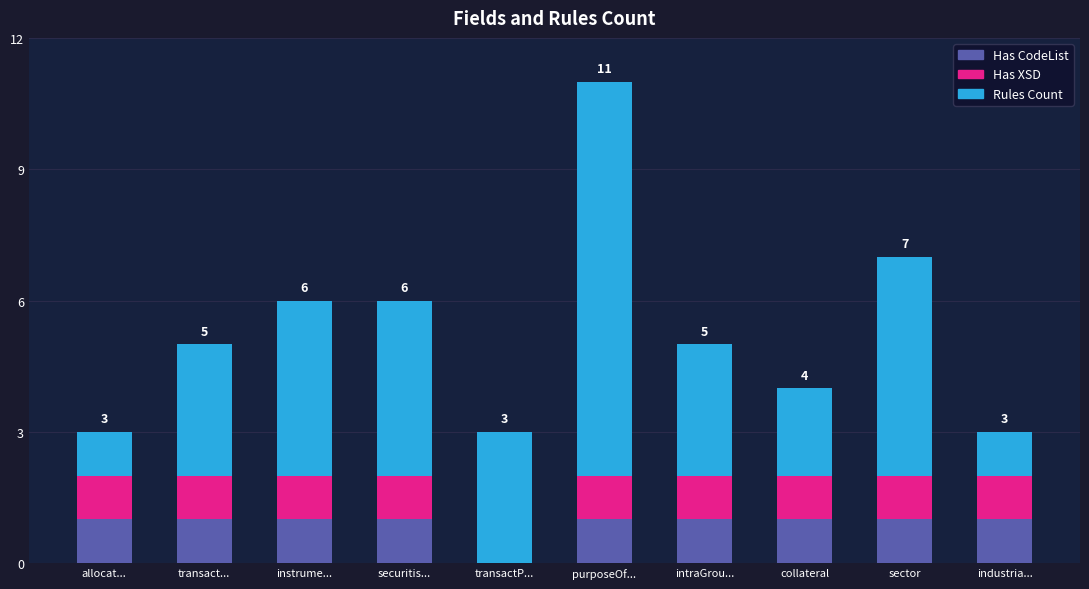

What are all the series names shown in the legend?

Has CodeList, Has XSD, Rules Count